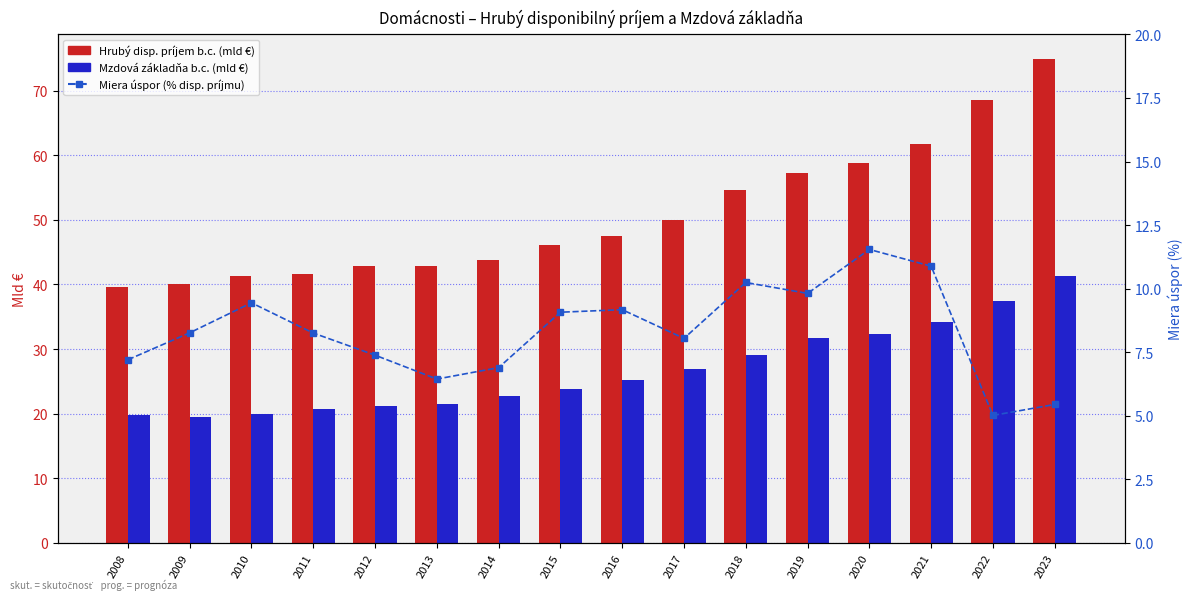

At how many categories does at least one series exceed 73?

1